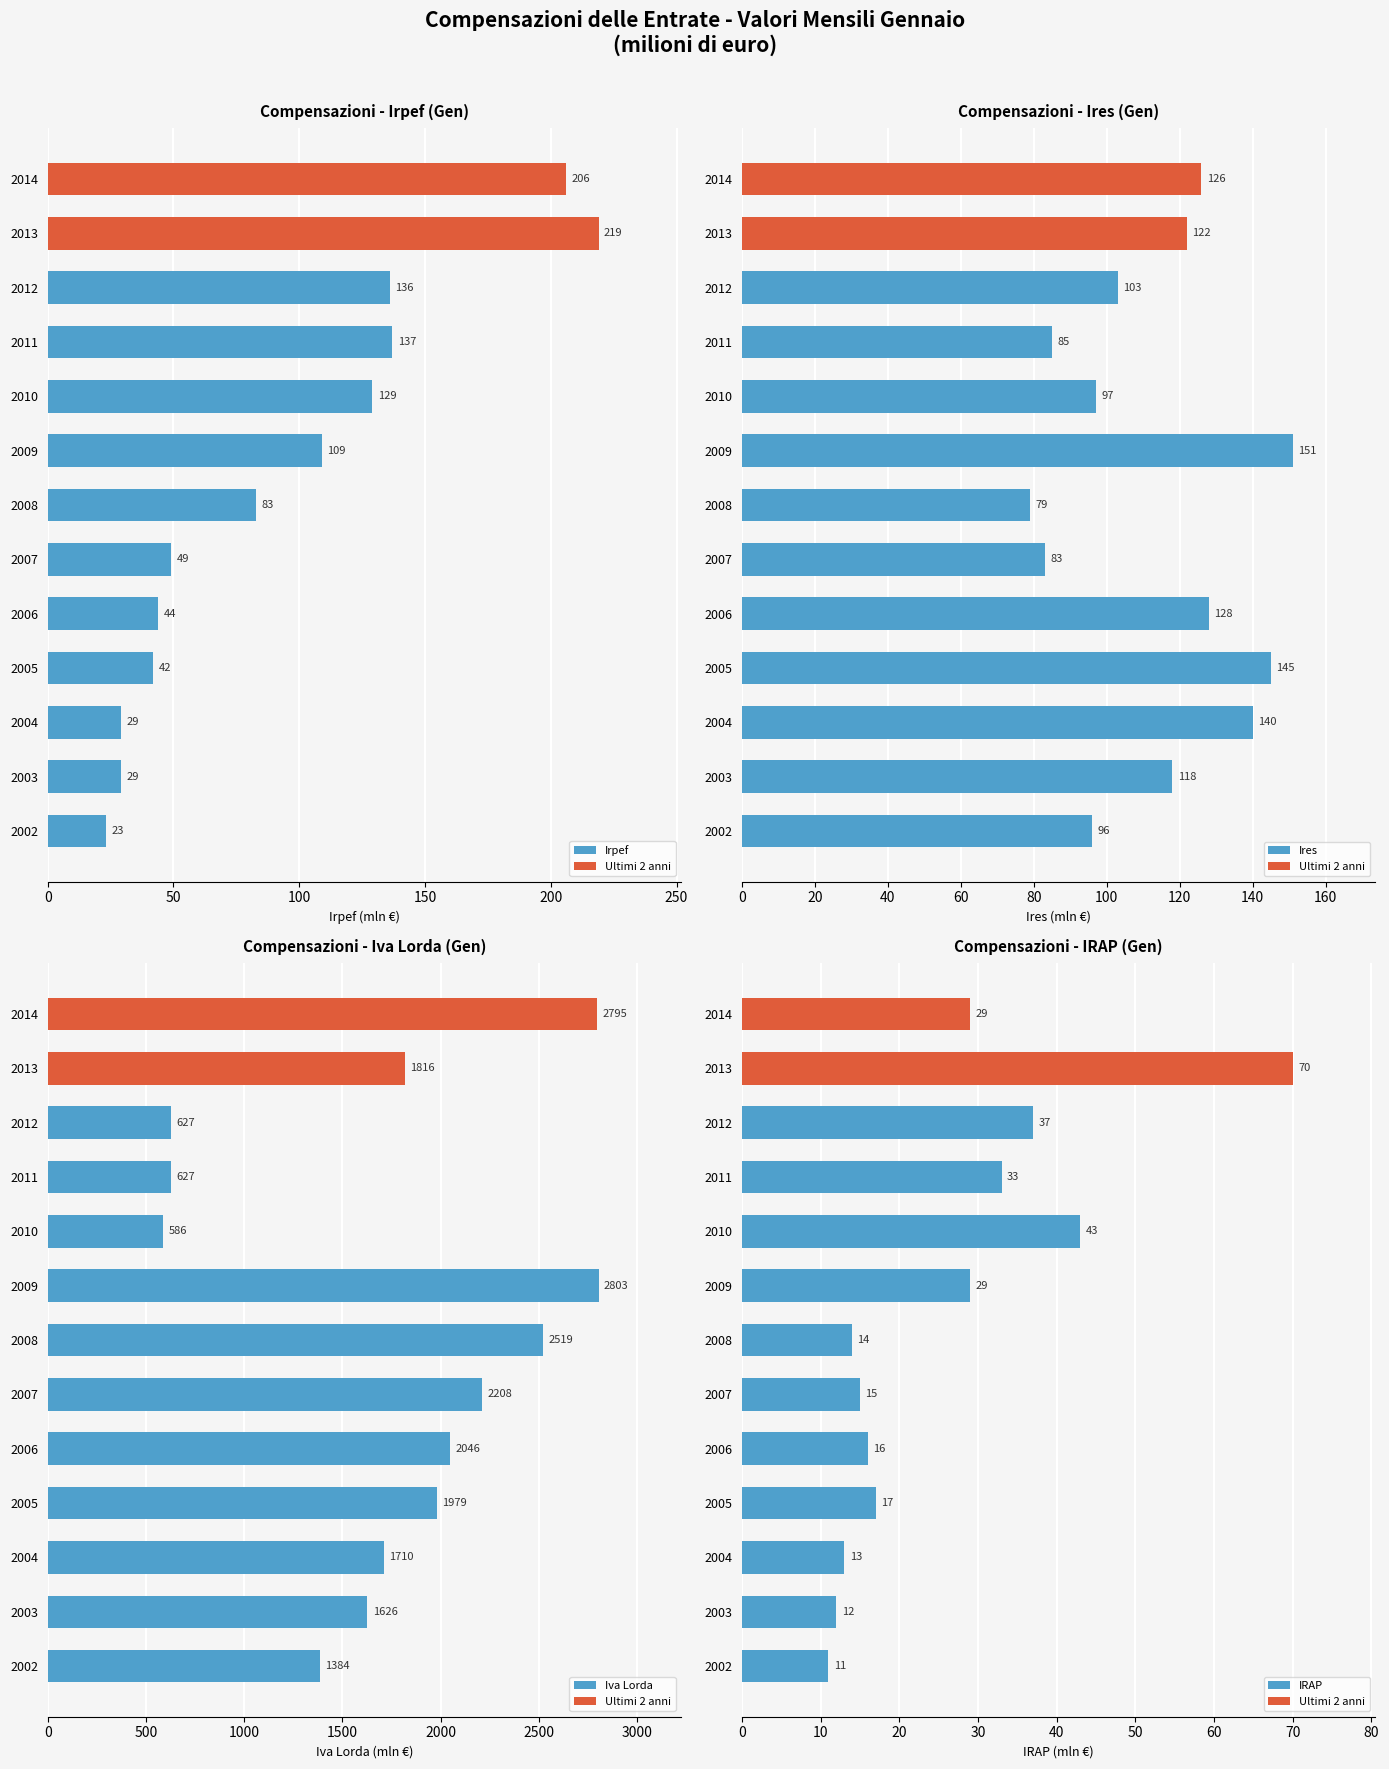

Does the chart contain stacked bars?

No